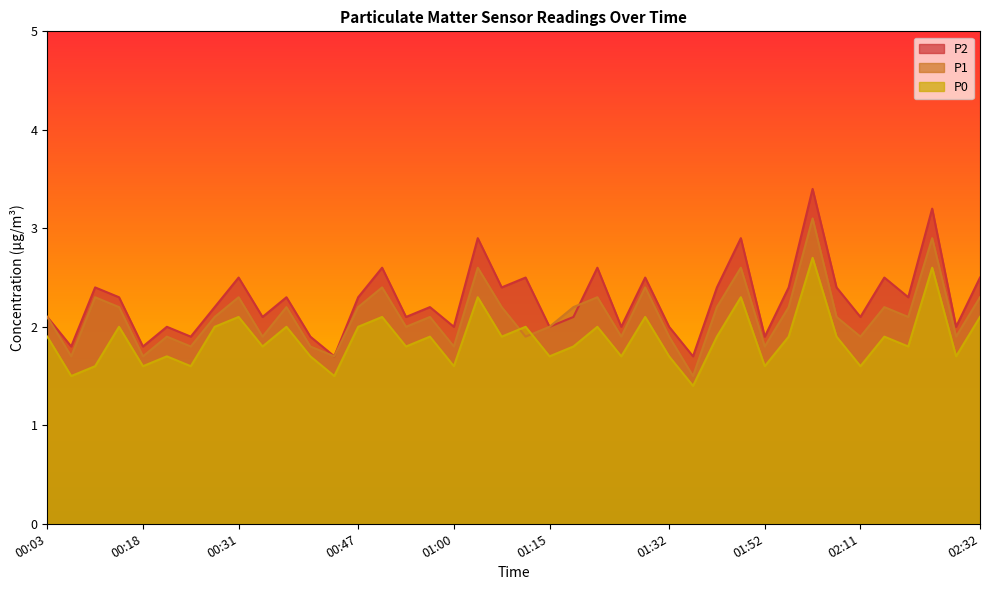

Is the value of P2 at 01:15 greater than the value of P0 at 01:52?

Yes